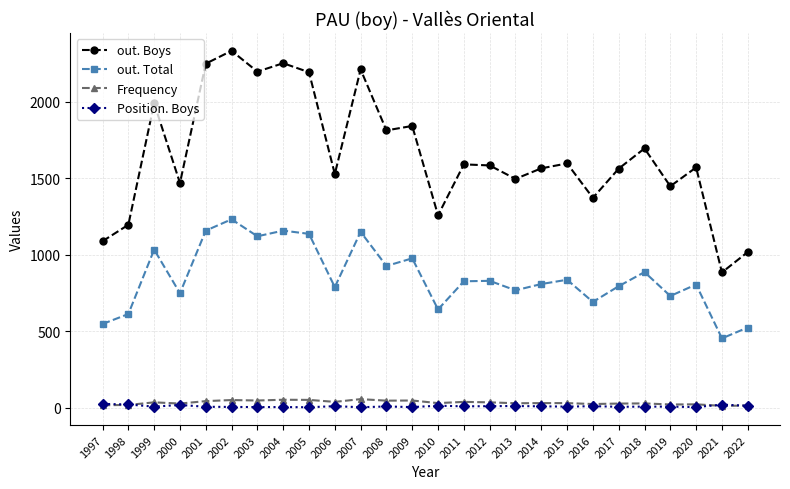

What is the difference between the second highest and minimum values in the out. Boys series?

1367